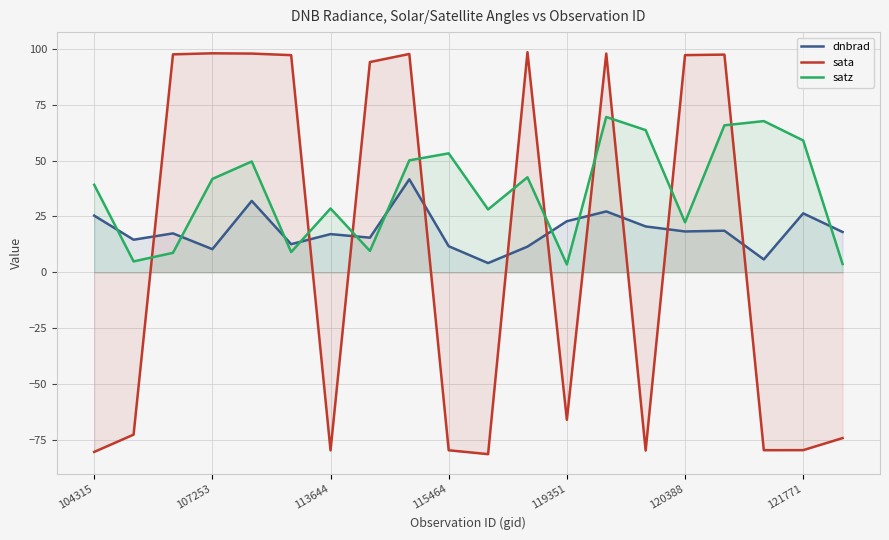

What is the sum of all dnbrad values?

371.1